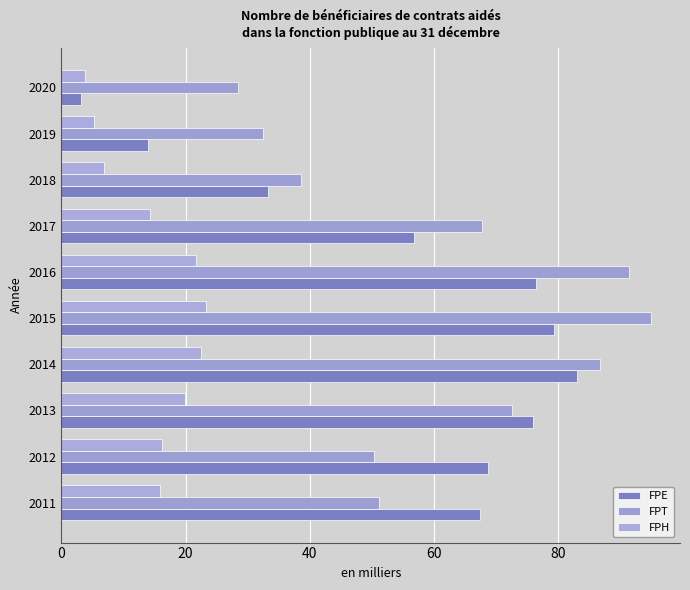

At which category is the sum across all series the highest?

2015